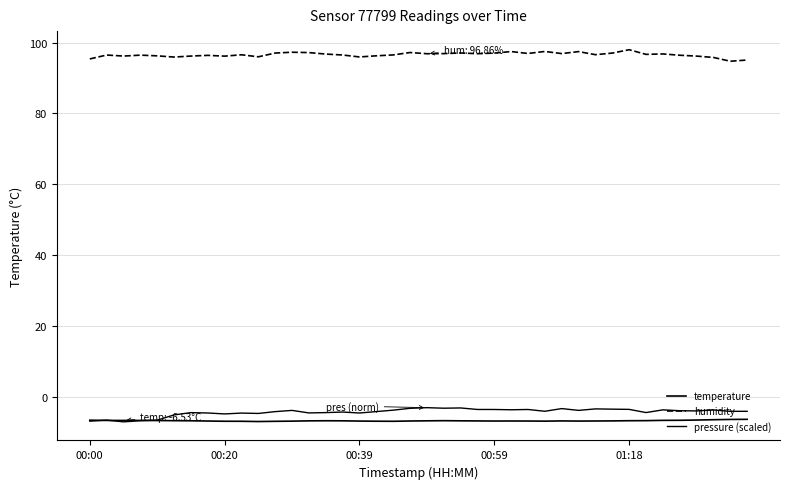

Does the chart have visible grid lines?

Yes